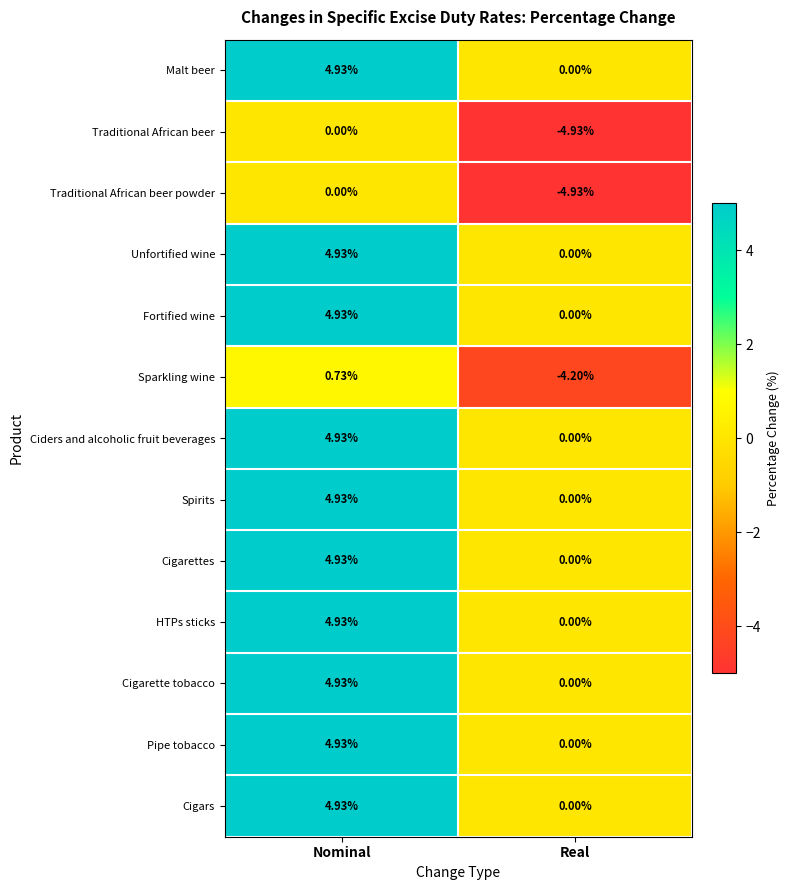

Is the value of Traditional African beer powder at Real greater than the value of Spirits at Real?

No